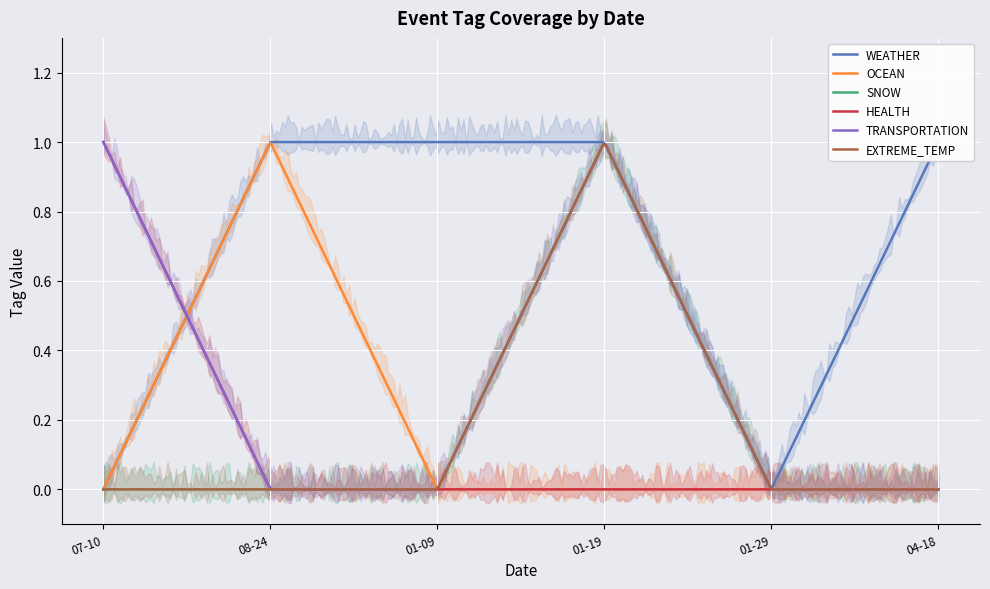

What is the sum of all HEALTH values?

1